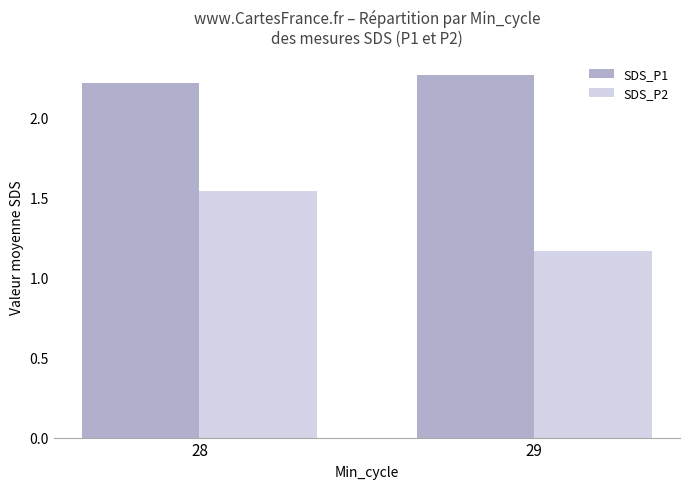

Which series has the largest range (max minus min)?

SDS_P2